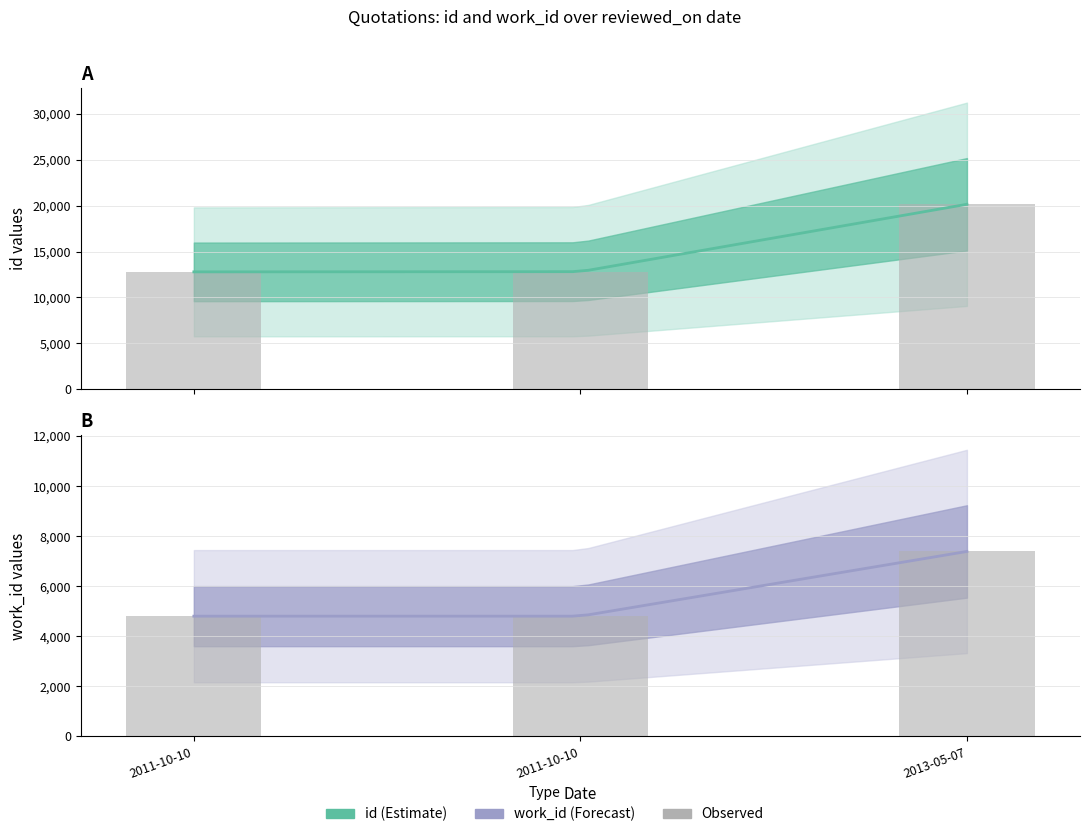

What is the label of the 2nd bar from the right?

2011-10-10